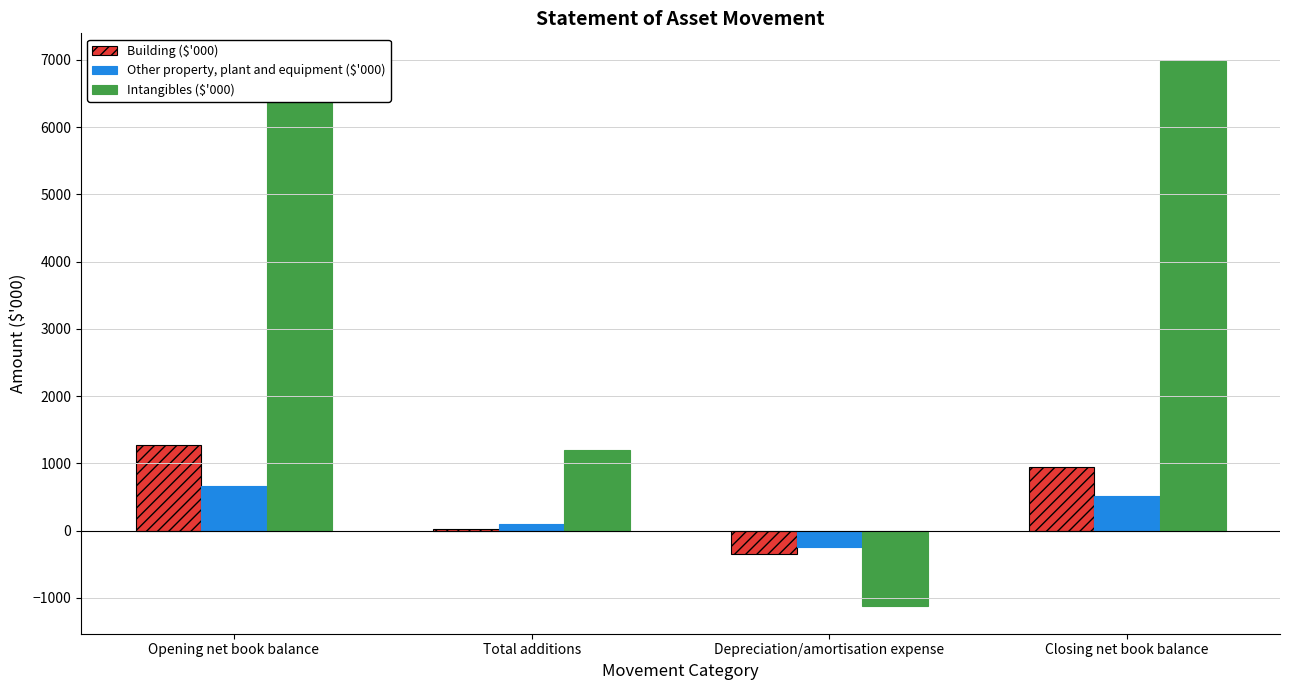

How many values in Other property, plant and equipment ($'000) are above zero?

3